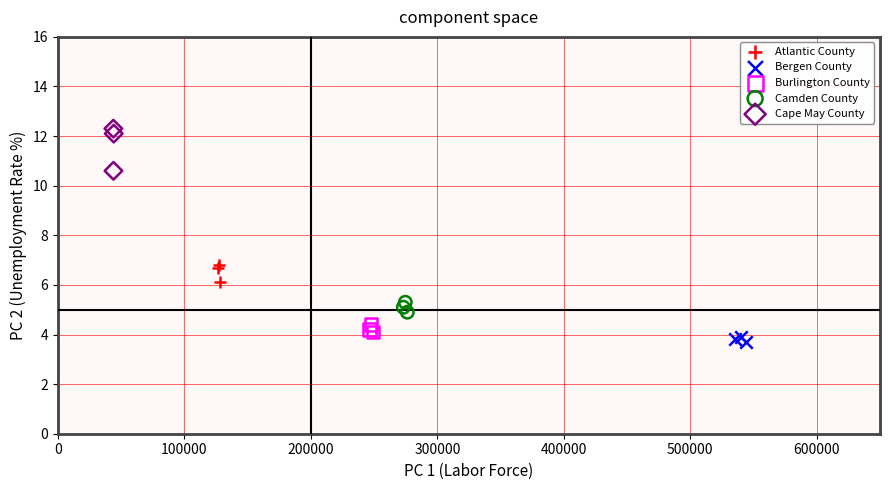

Which series has the largest Y range (max minus min)?

Cape May County